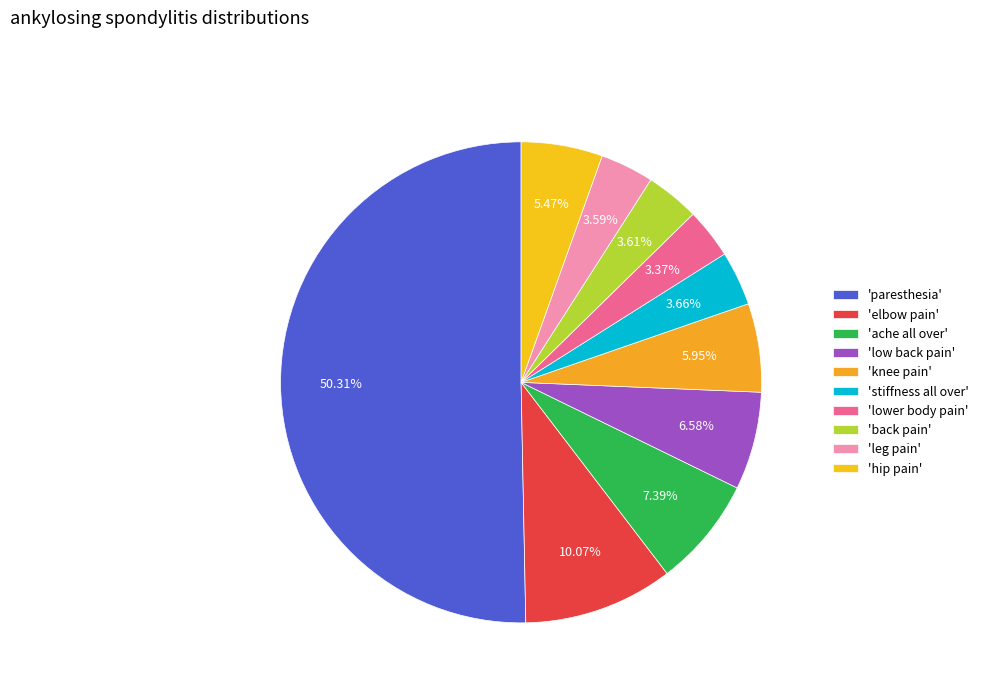

Count the number of slices in the pie.

10